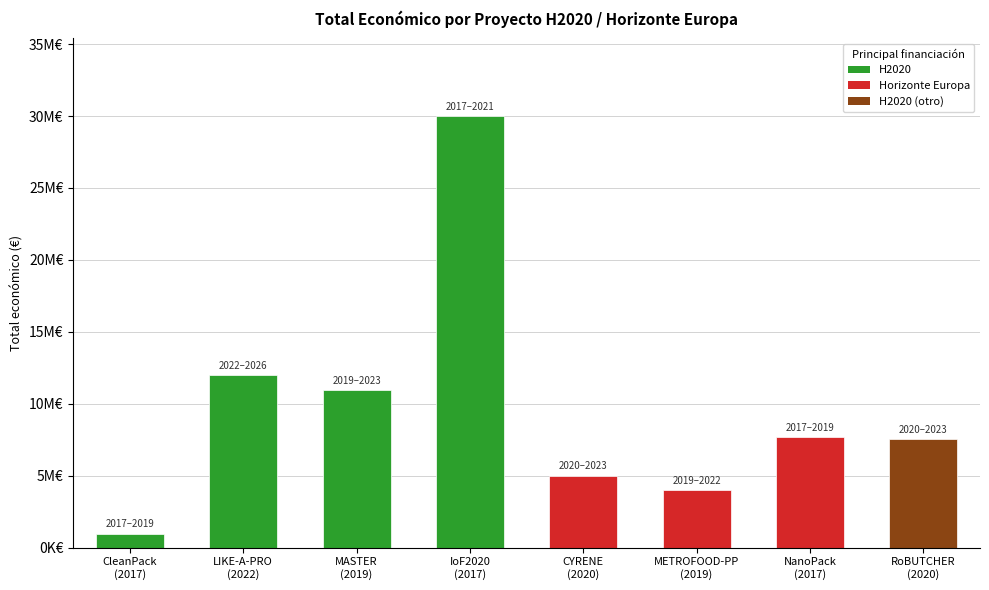

Does the chart contain any negative values?

No